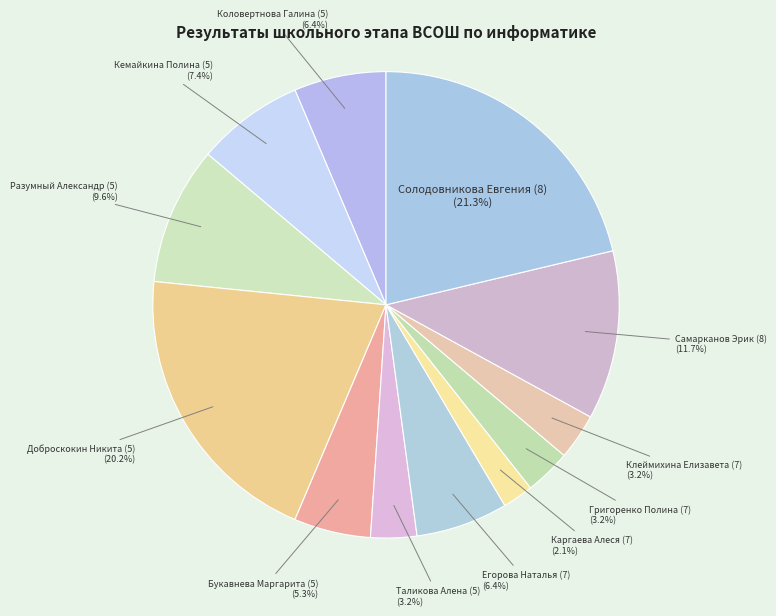

Combined, do Самарканов Эрик (8) and Солодовникова Евгения (8) account for over 50%?

No